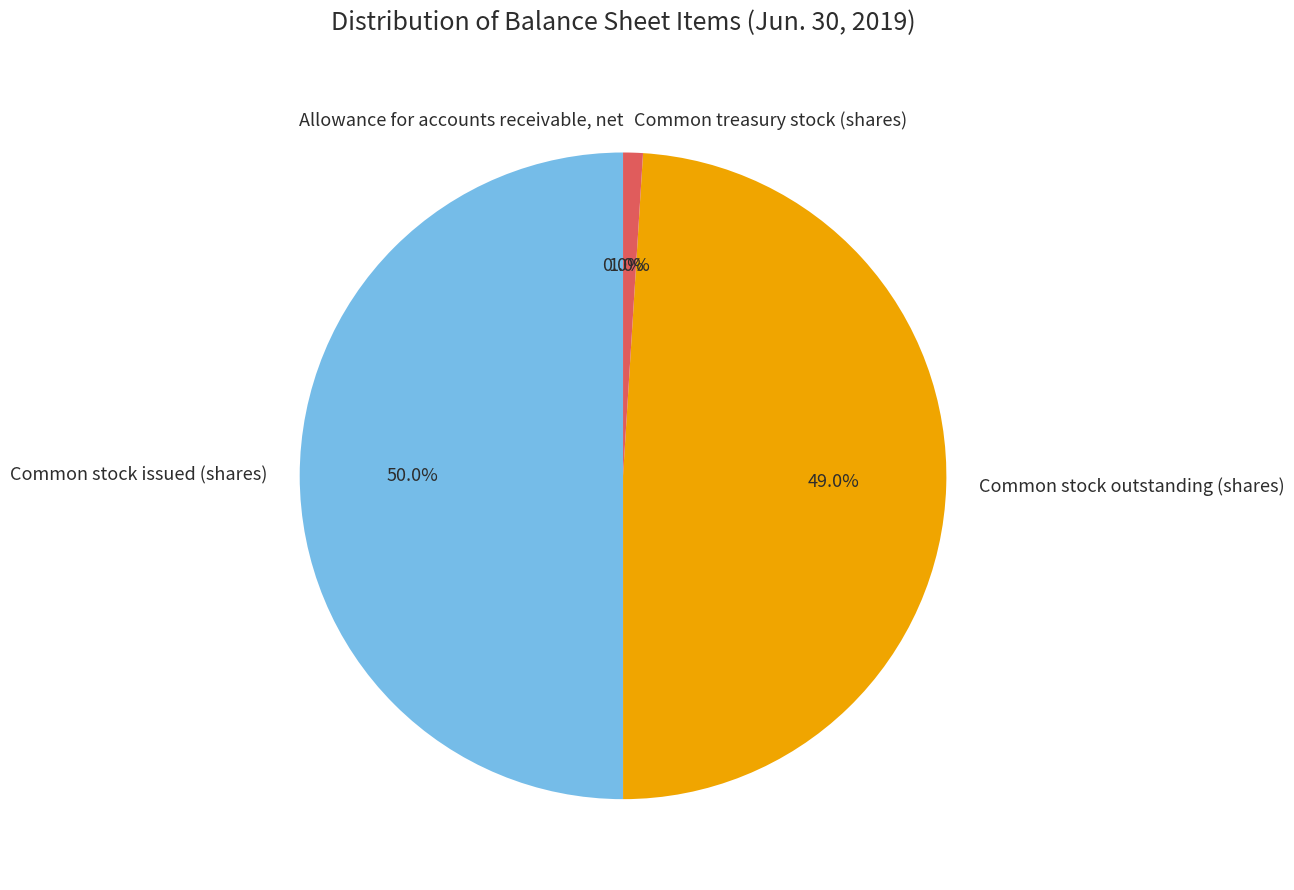

Combined, what portion of the pie is Common stock issued (shares) and Common stock outstanding (shares)?

99.0%